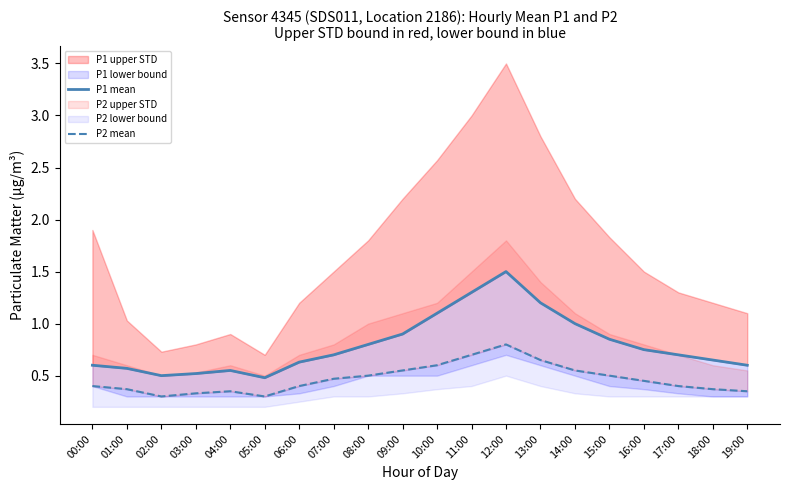

Which series has the widest spread of values?

P1 mean